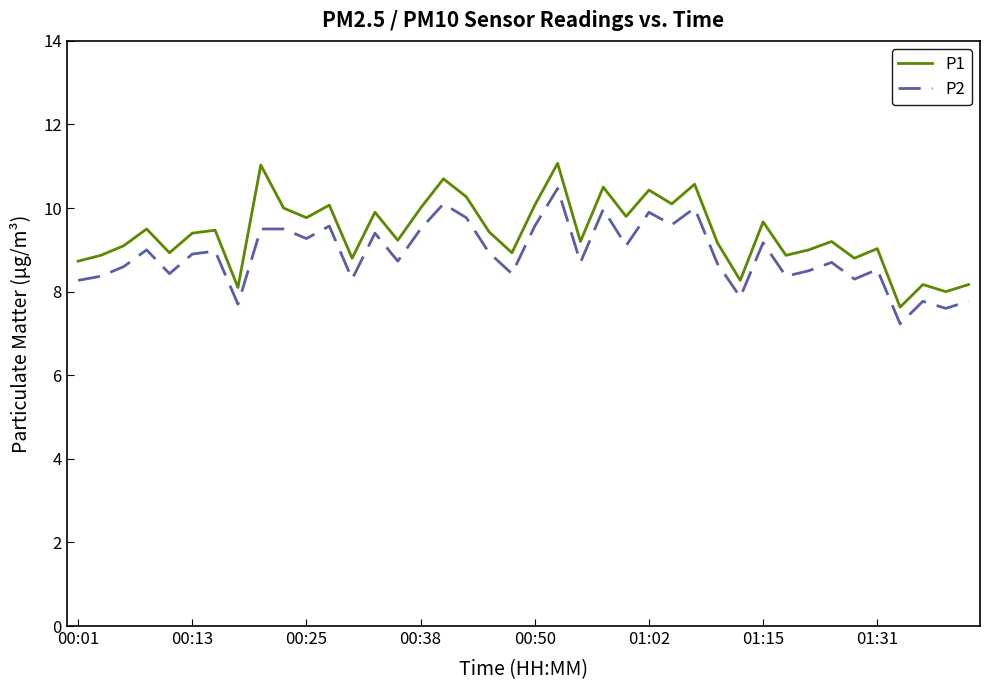

True or false: P2 and P1 intersect in this chart.

False